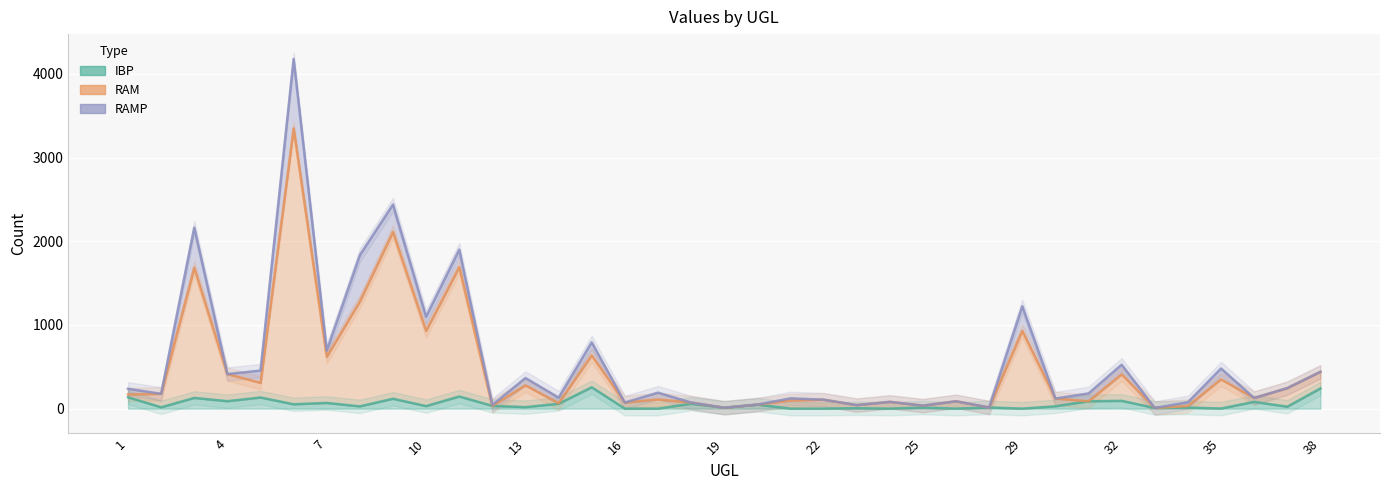

True or false: RAM has a value of 1691 at 11.

True